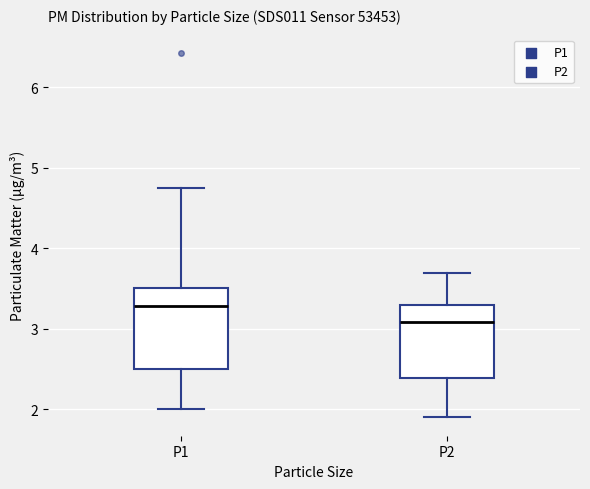

Reading left to right, read every box against the y-axis: the position of its median line, the range the box covers, and the ends of its whiskers. The values are not printed on the chart, so give them approximately, as read against the axis.

P1: median 3.3, box 2.5 to 3.5, whiskers 2.0 to 4.8
P2: median 3.1, box 2.4 to 3.3, whiskers 1.9 to 3.7